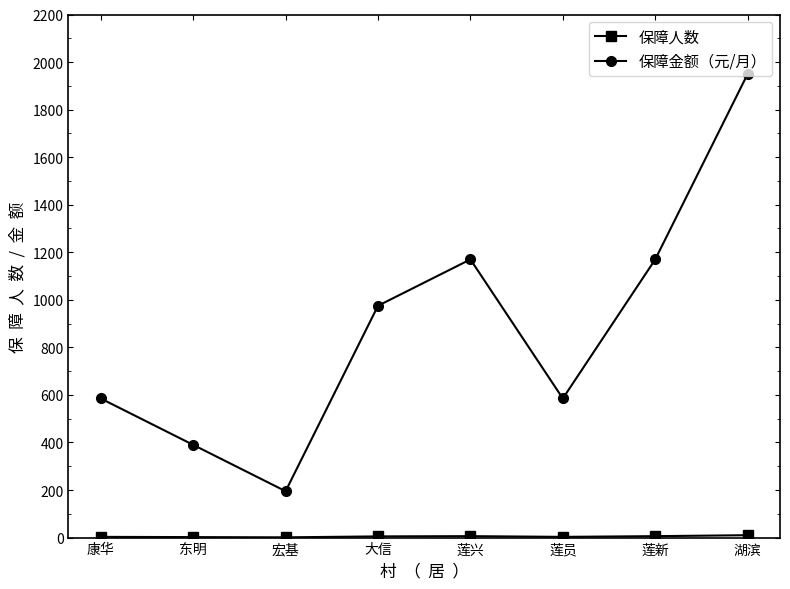

Count the number of categories in the chart.

8